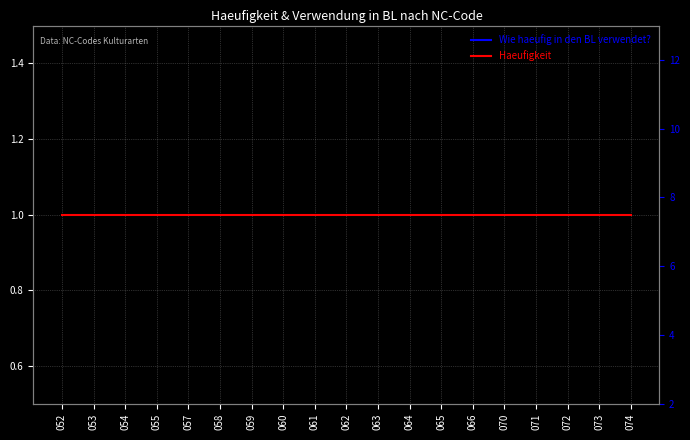

What is the value of the Haeufigkeit point at the 9th from the left?

1